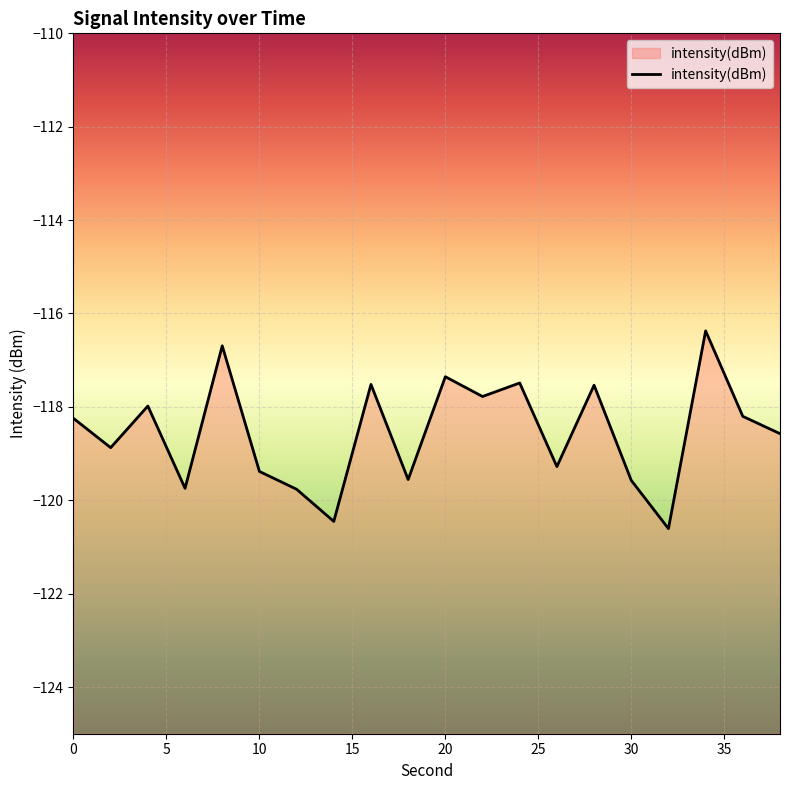

Which label corresponds to the largest value in the chart?

34